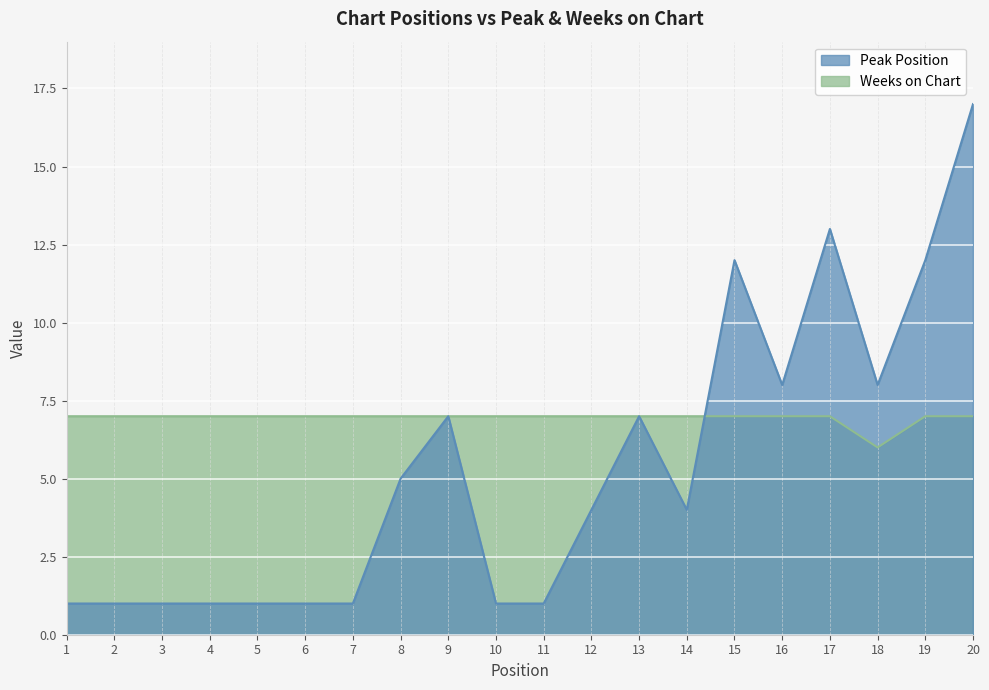

True or false: Peak Position has a value of 9 at 8.

False